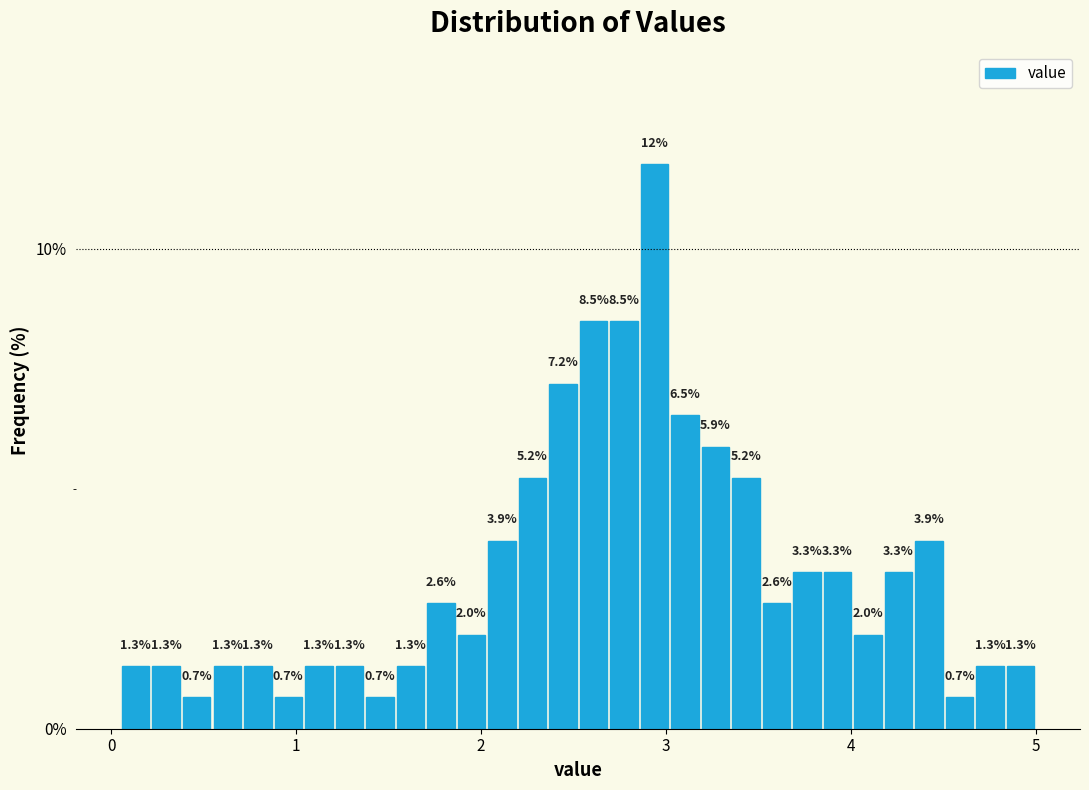

Around what value on the x-axis is the tallest bar? Give the approximate position of its centre, as read against the axis.

2.9